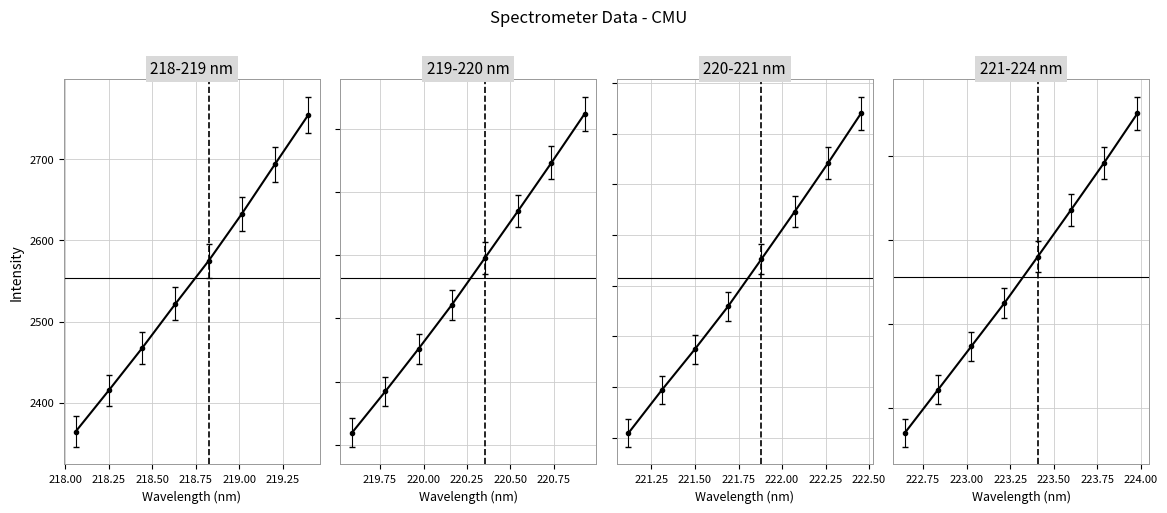

List the labels in order of value, largest first.

223.9802, 223.7895, 223.5987, 223.408, 223.2172, 223.0264, 222.8355, 222.6447, 222.4538, 222.263, 222.0721, 221.8812, 221.6902, 221.4993, 221.3083, 221.1174, 220.9264, 220.7354, 220.5444, 220.3533, 220.1623, 219.9712, 219.7801, 219.589, 219.3979, 219.2067, 219.0156, 218.8244, 218.6332, 218.442, 218.2508, 218.0596